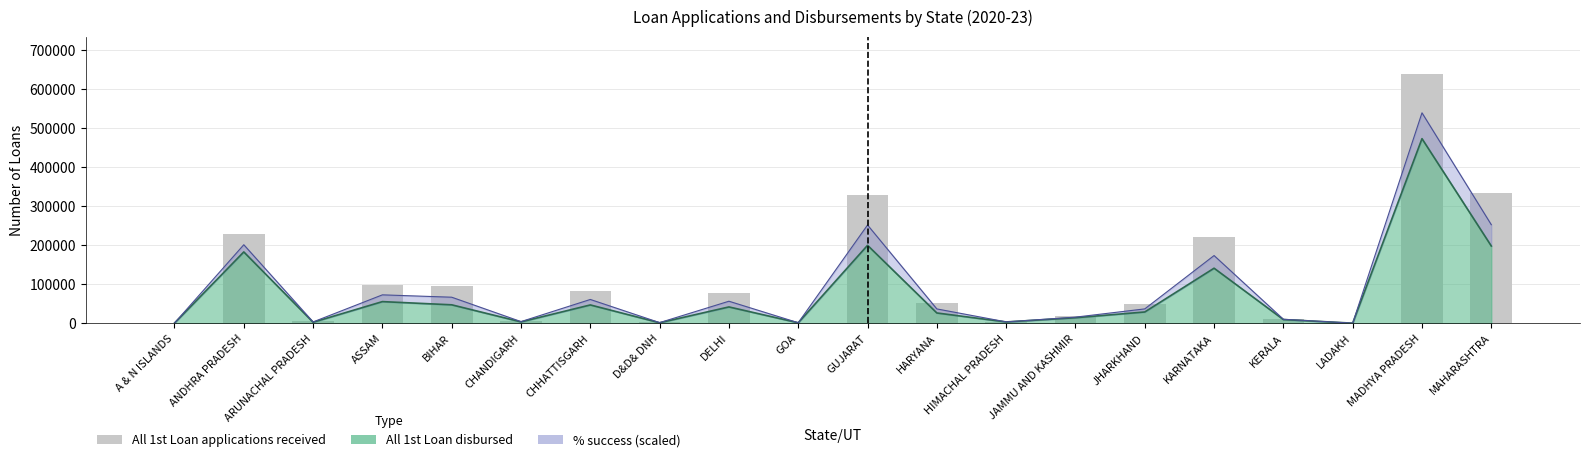

Are the bars horizontal?

No